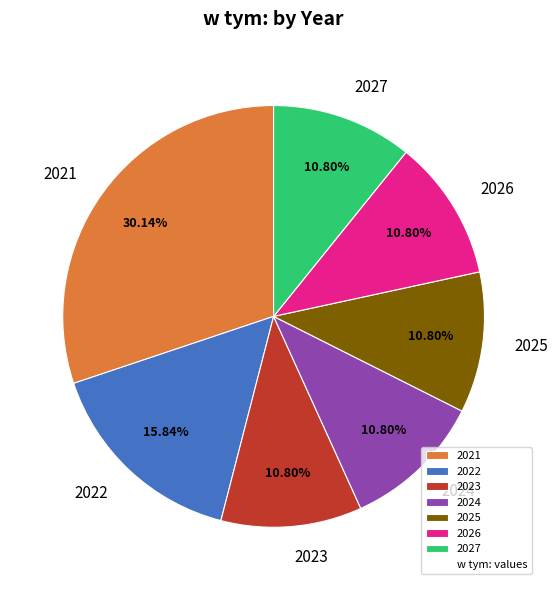

The 2026 slice represents 1% of the pie. True or false?

False